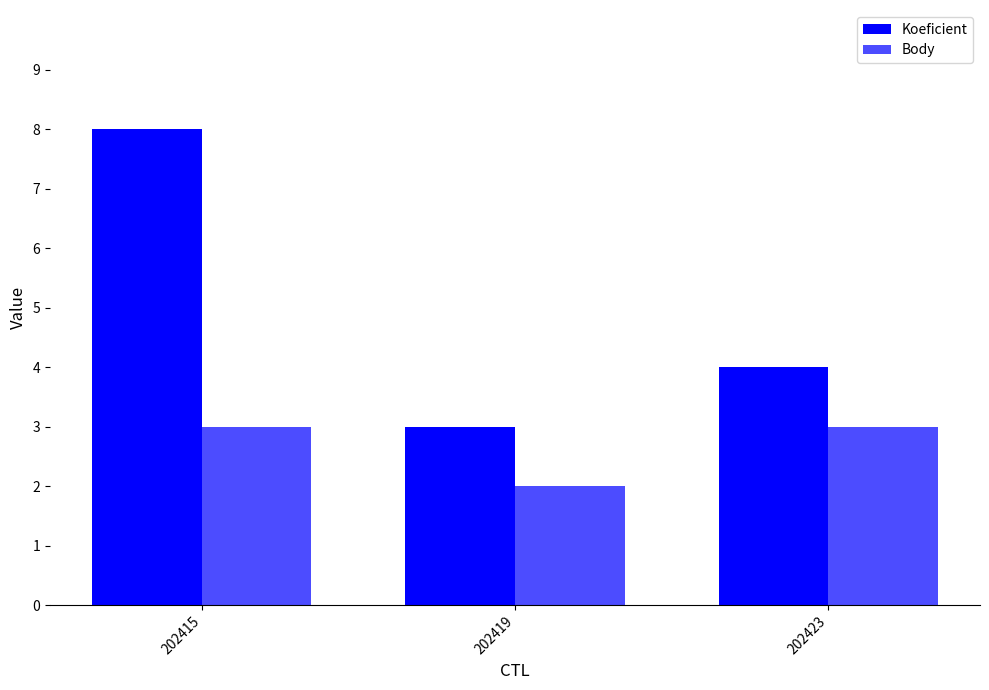

Between 202423 and 202419, which is larger?

202423